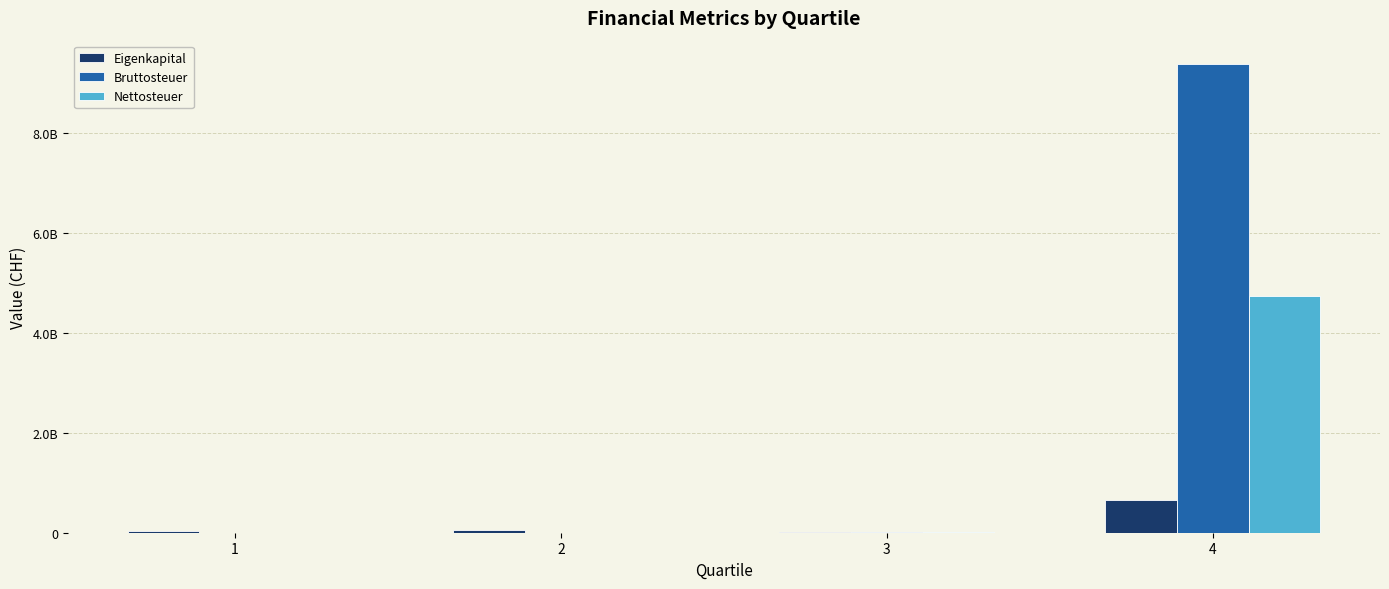

Is it true that Nettosteuer equals 6184893052 at 4?

False